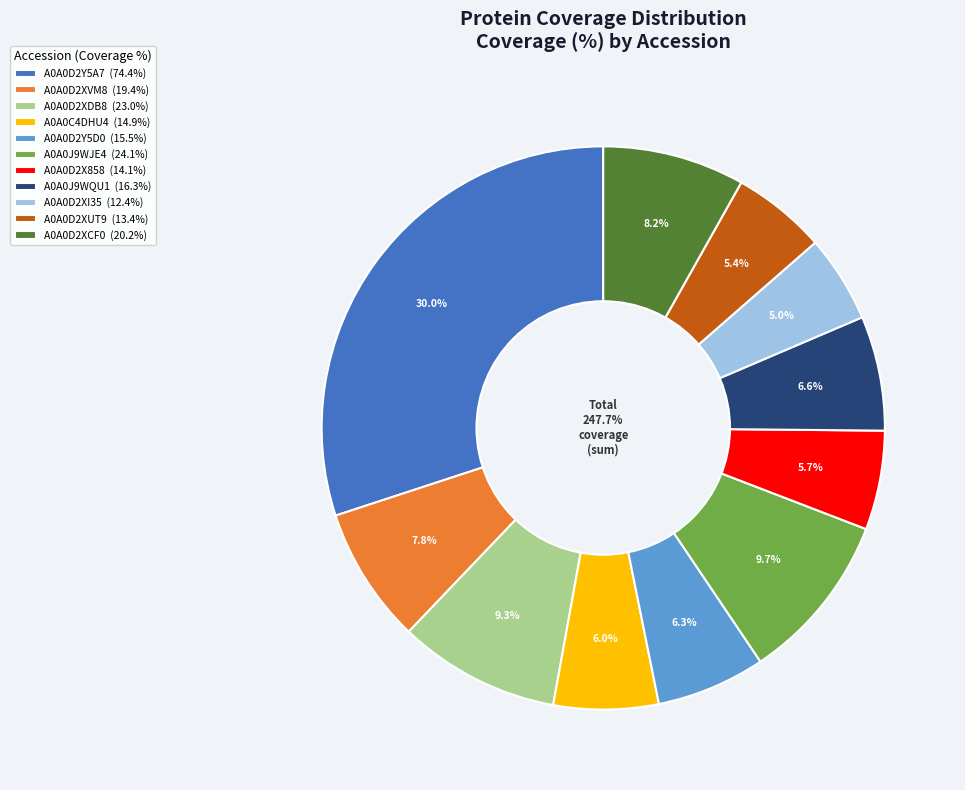

To the nearest percent, what is the combined percentage of A0A0J9WJE4 and A0A0D2X858?

15%